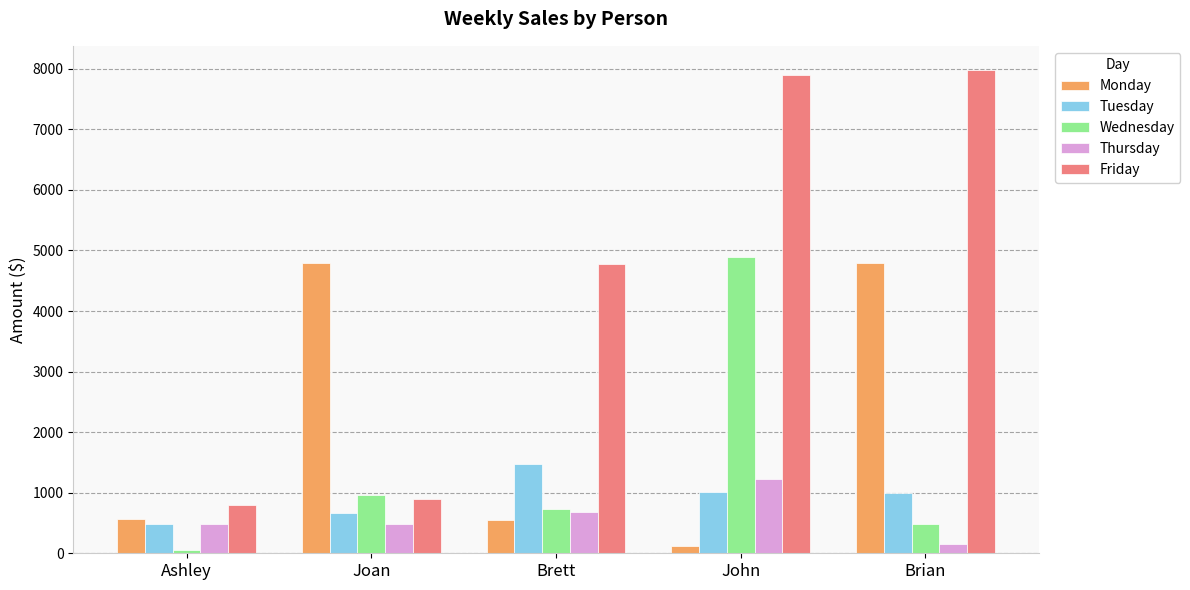

Which series has the widest spread of values?

Friday